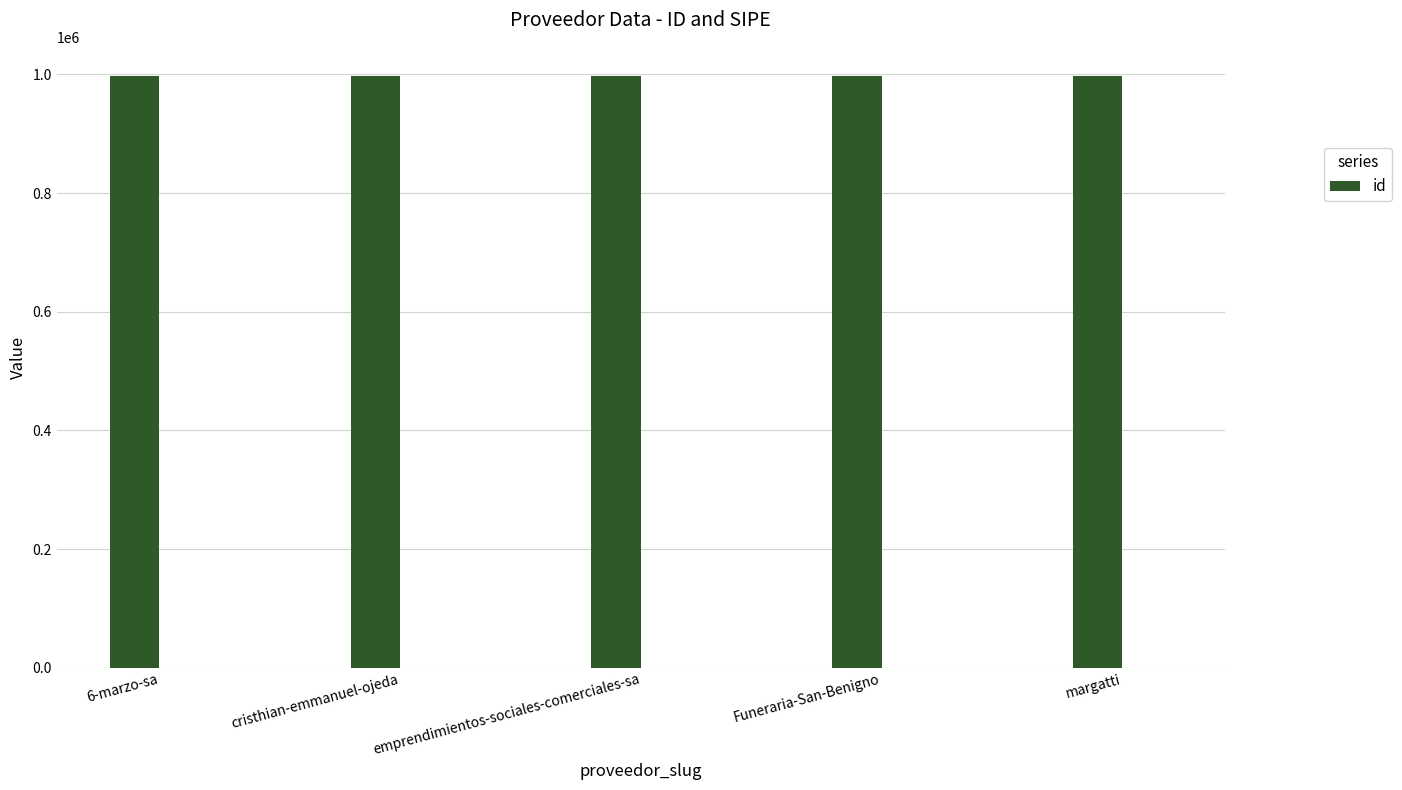

What is the average value?

996486